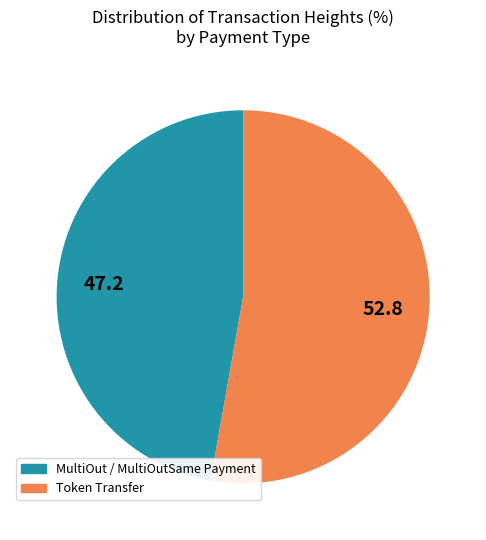

Does any single category account for the majority?

Yes